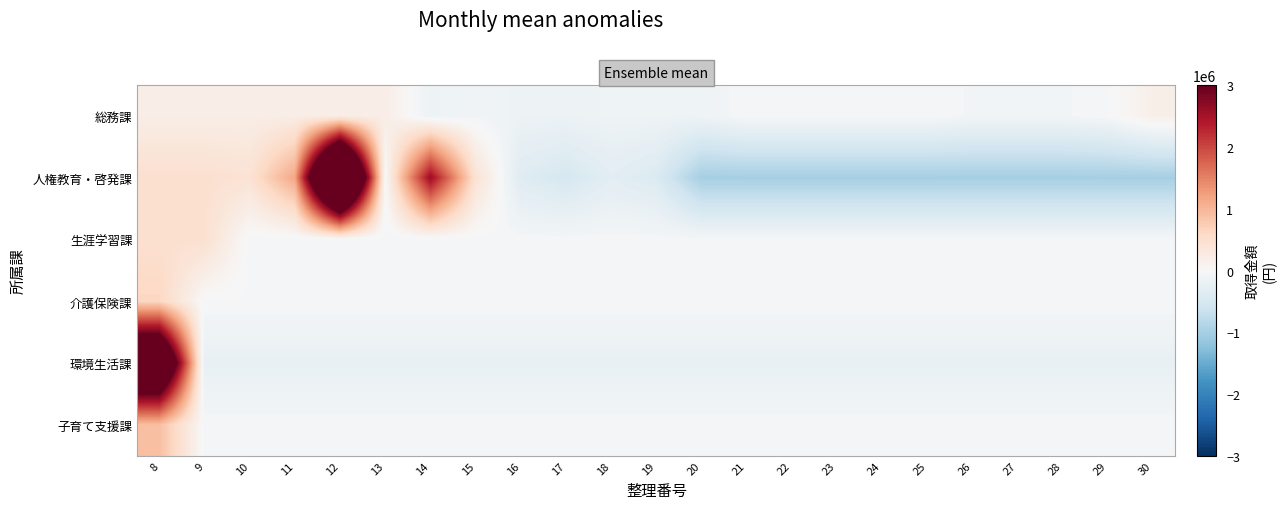

What is the spread (max minus min) of values at 26?

970842.8